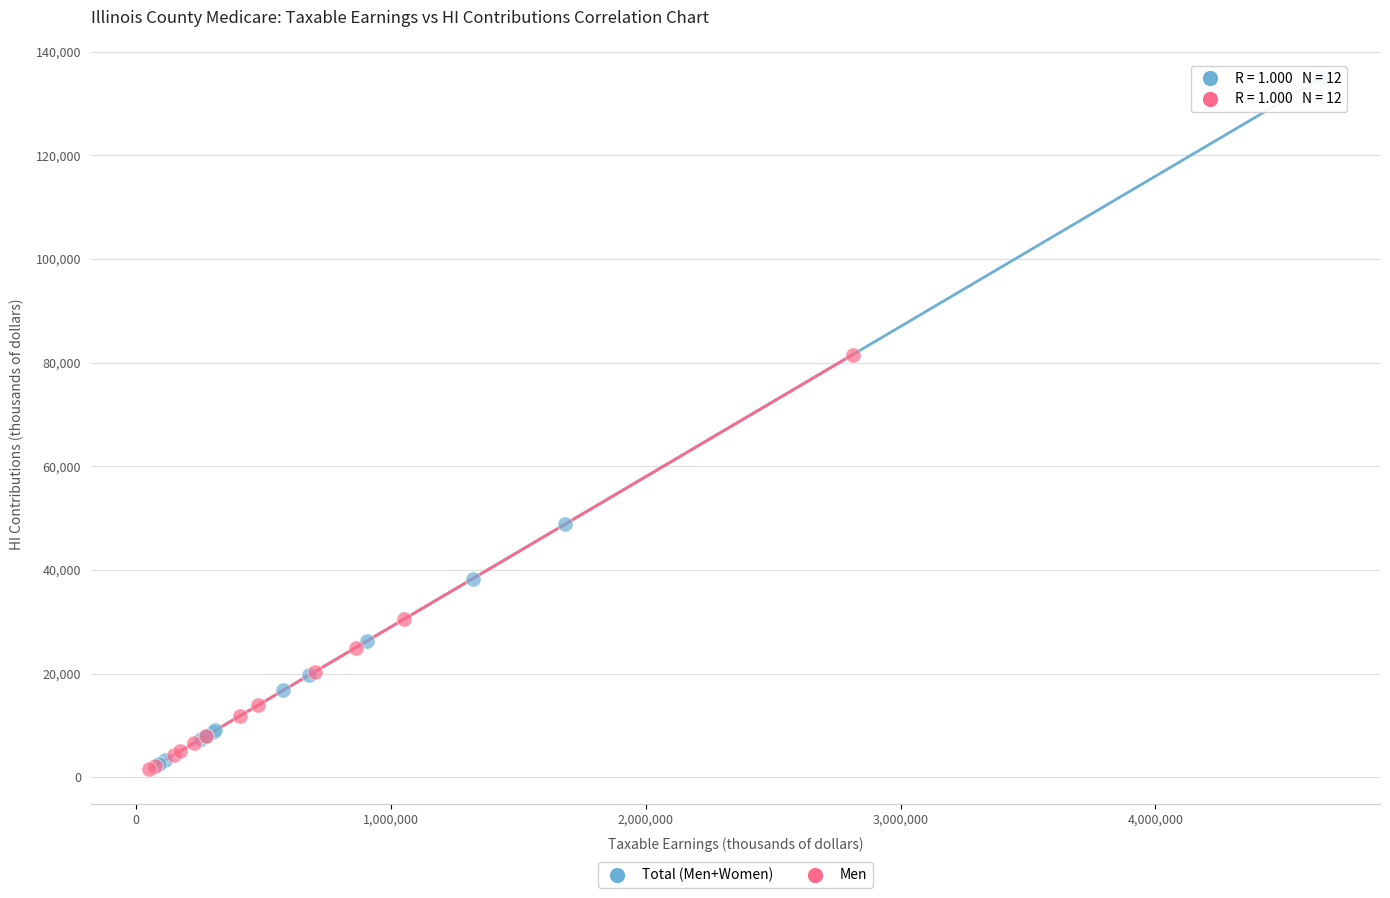

Which series has the largest Y range (max minus min)?

Total (Men+Women)